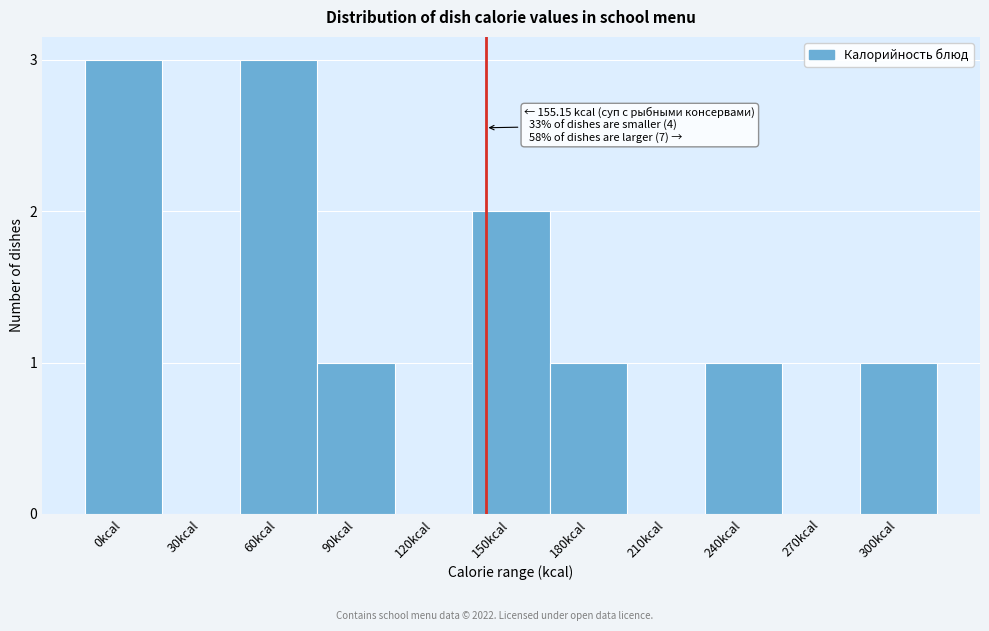

Reading left to right, extract all data points from this chart.

0kcal=3	30kcal=0	60kcal=3	90kcal=1	120kcal=0	150kcal=2	180kcal=1	210kcal=0	240kcal=1	270kcal=0	300kcal=1